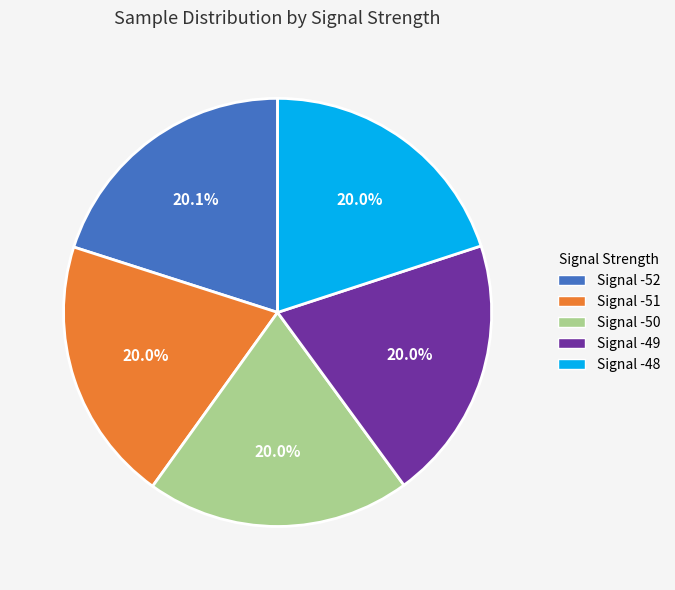

Does Signal -49 account for over 50% of the chart?

No